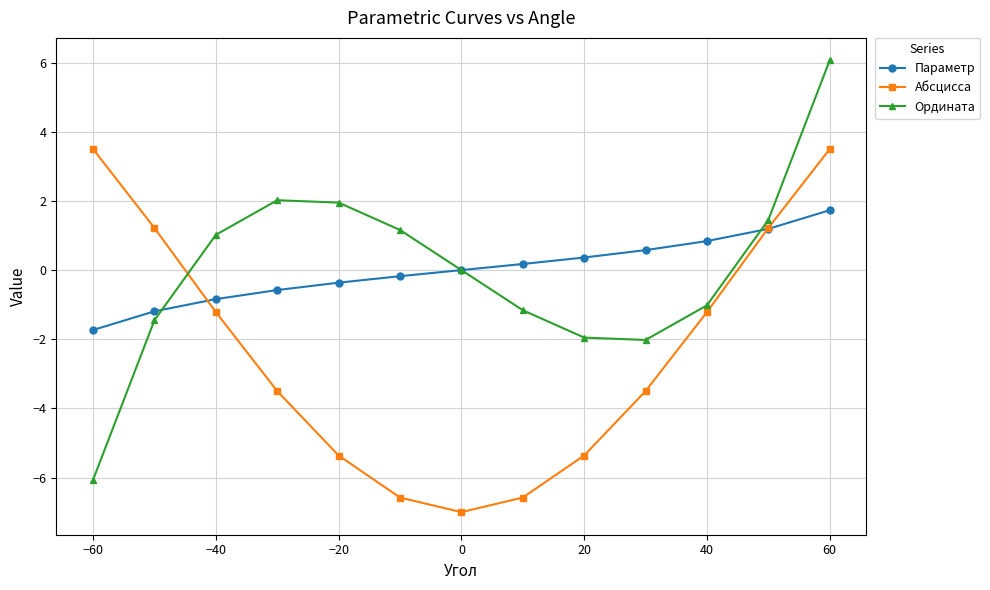

True or false: Абсцисса has more than 0 interior local peaks.

False